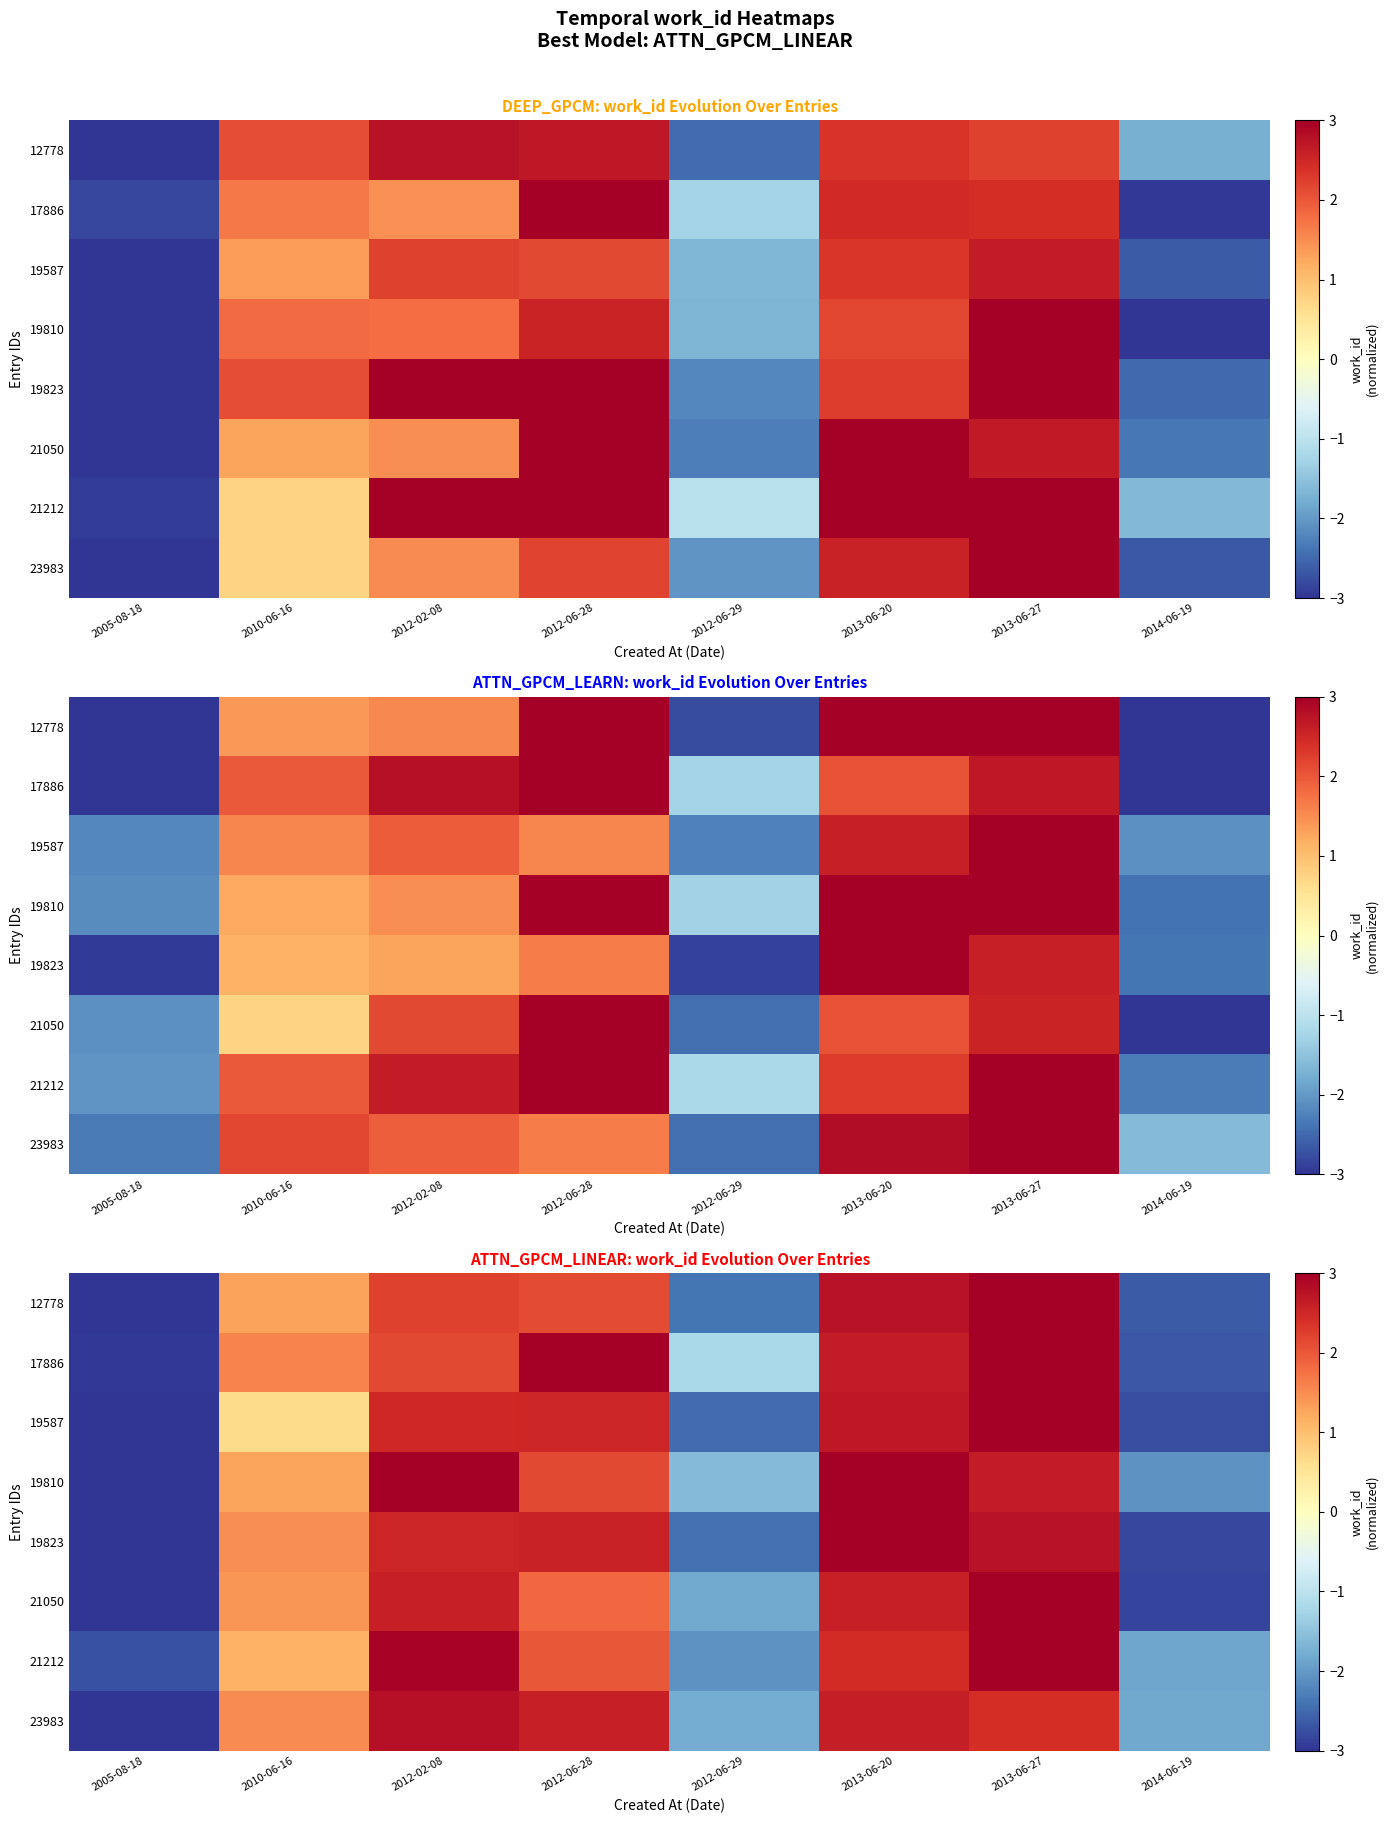

At which category does the chart reach its peak across all series?

2013-06-27